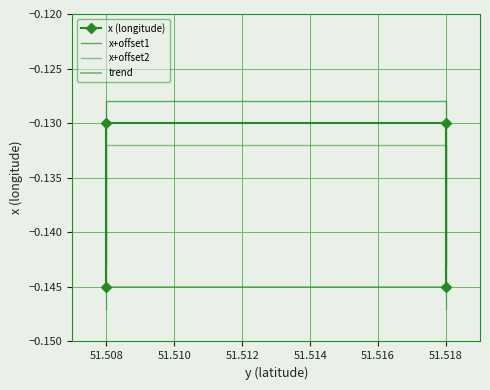

Rank the categories by value from lowest to highest.

51.508, 51.518, 51.508, 51.518